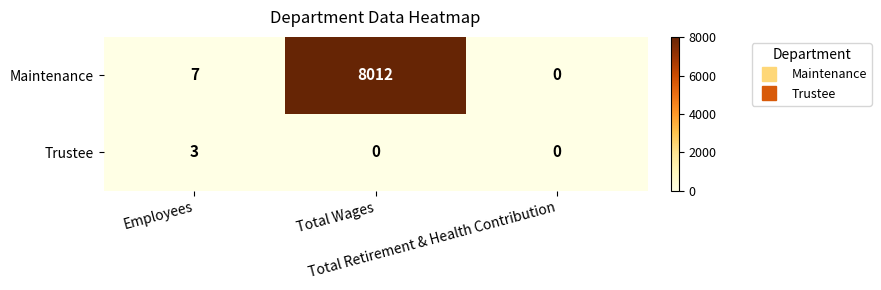

Which series has the widest spread of values?

Maintenance